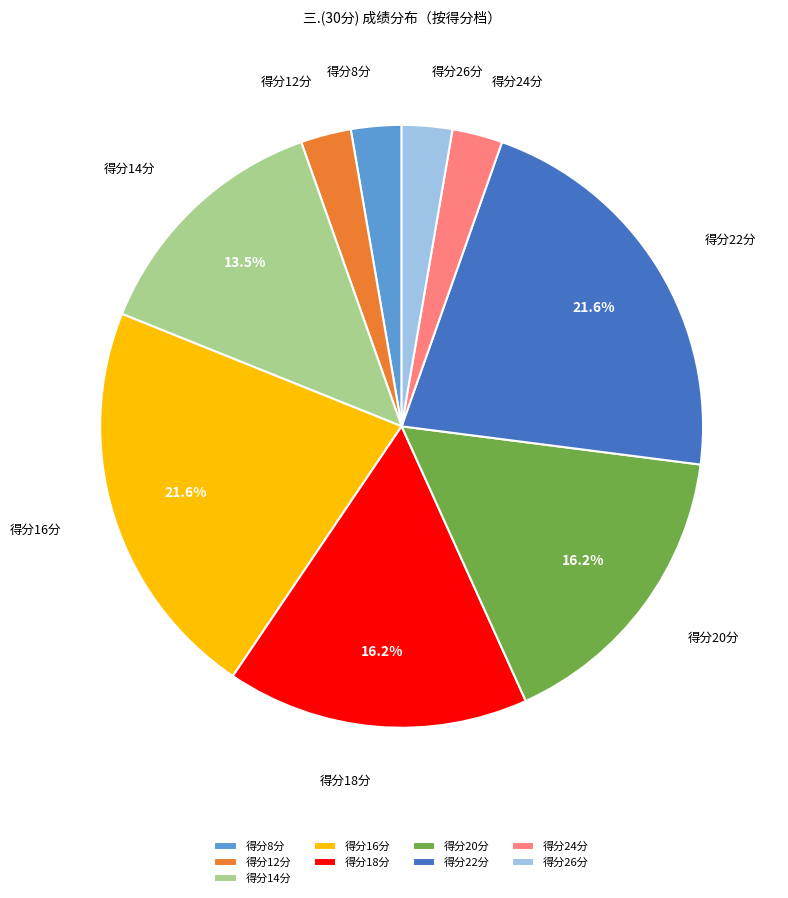

Is there a majority slice in this chart?

No